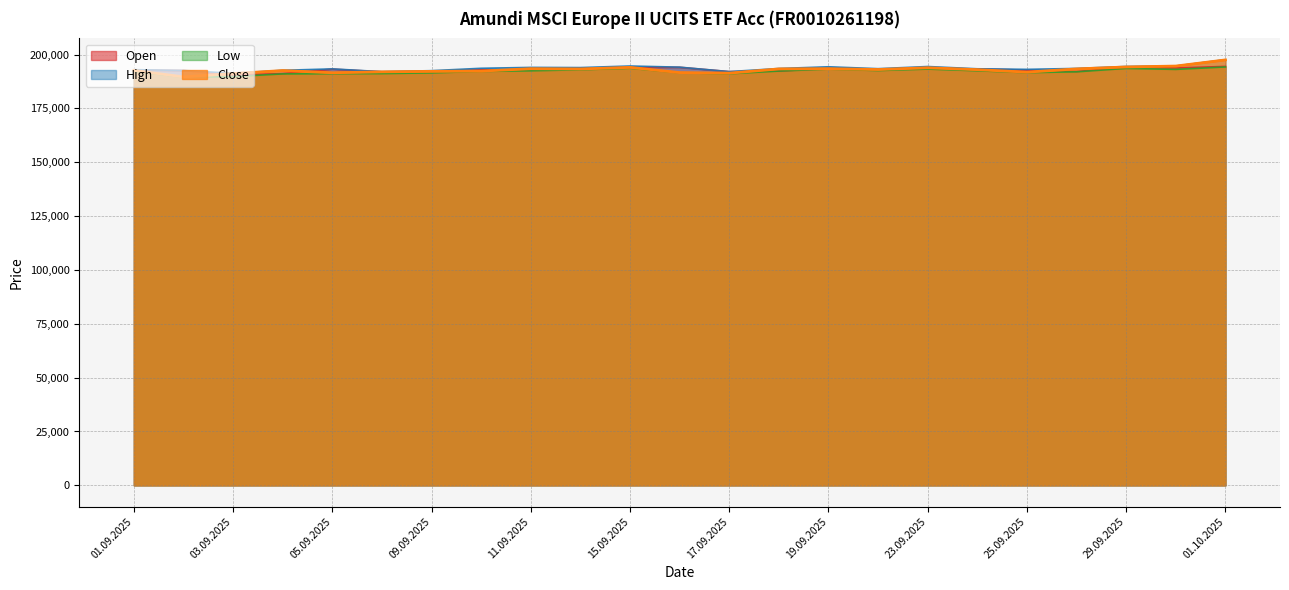

What is the minimum value shown in the chart?

189462